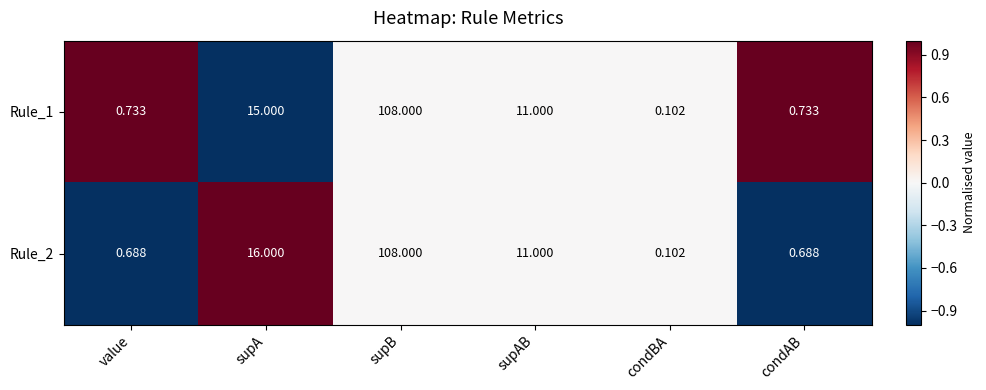

At supA, list the series in order from smallest to largest.

Rule_1, Rule_2